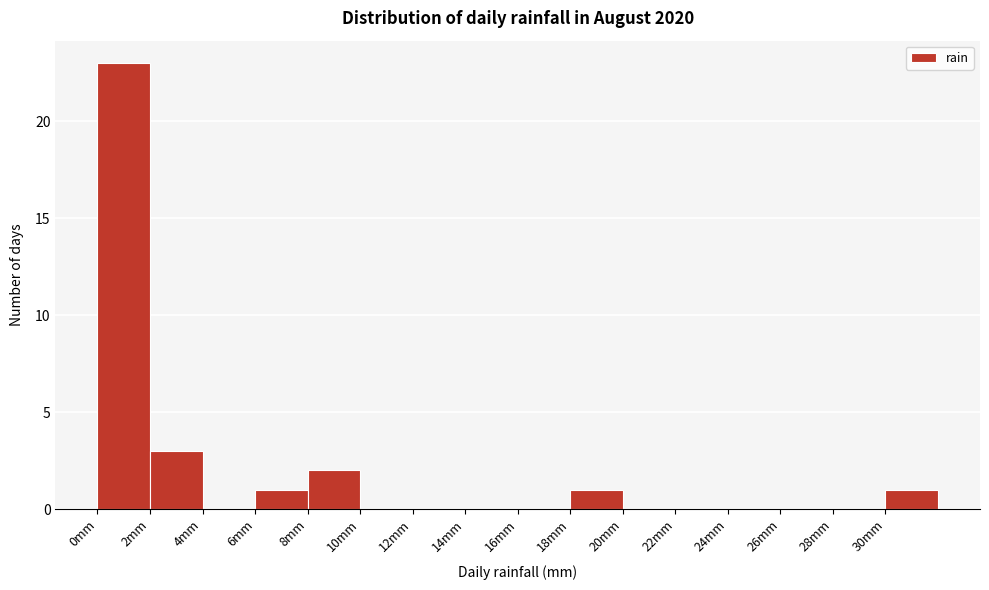

Reading left to right, list every bar in this chart as the range it spans on the x-axis followed by its height. The values are not printed on the chart, so give them approximately, as read against the axis.

0 to 2: 23
2 to 4: 3
4 to 6: 0
6 to 8: 1
8 to 10: 2
10 to 12: 0
12 to 14: 0
14 to 16: 0
16 to 18: 0
18 to 20: 1
20 to 22: 0
22 to 24: 0
24 to 26: 0
26 to 28: 0
28 to 30: 0
30 to 32: 1